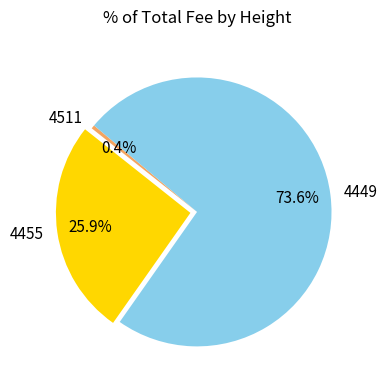

How many slices are in this pie chart?

3